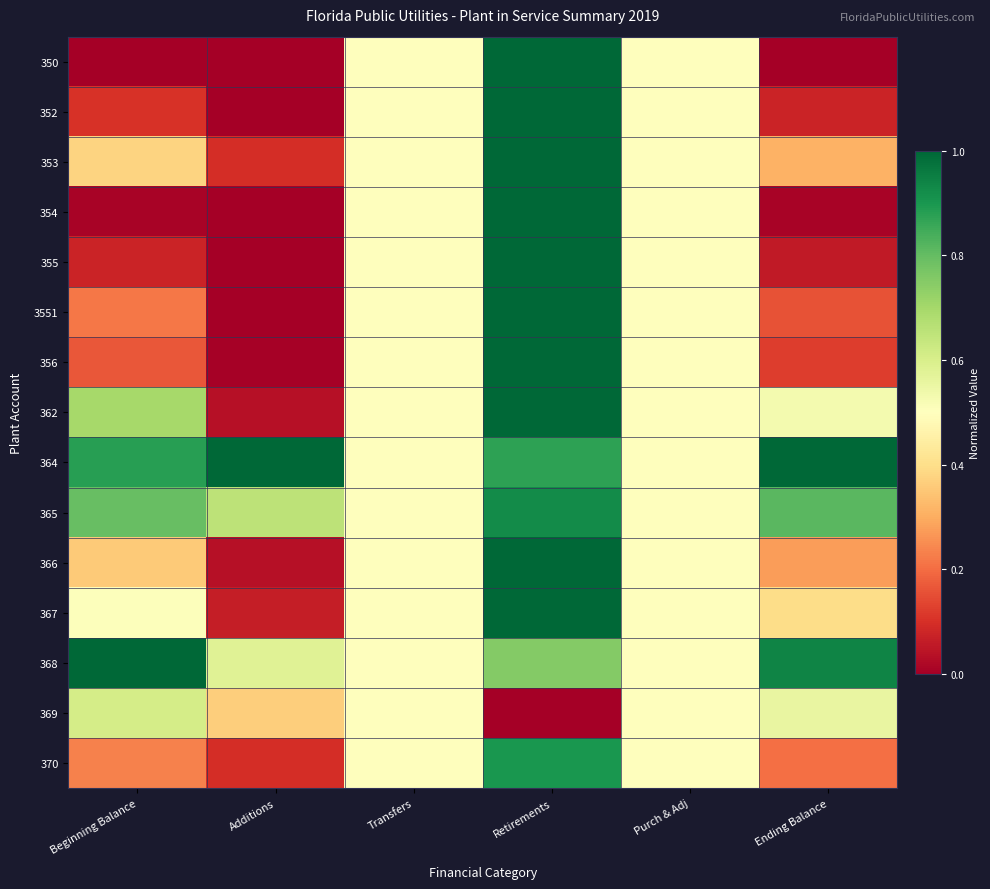

At how many categories does at least one series exceed 0?

6